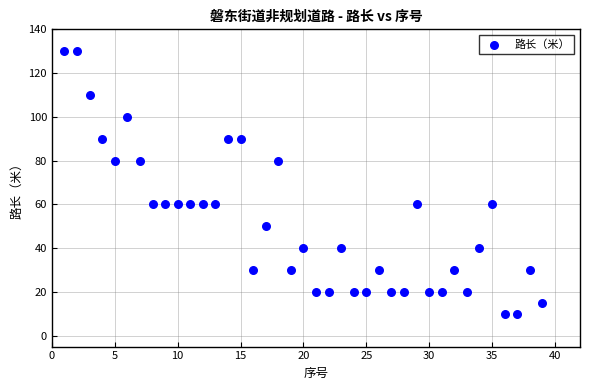

What is the range of Y values (max minus min)?

120